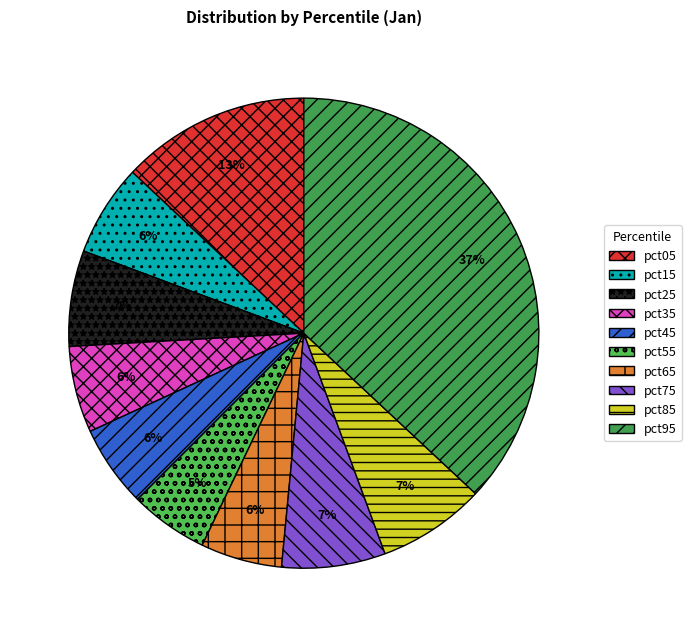

Is there any slice that represents more than half of the pie?

No